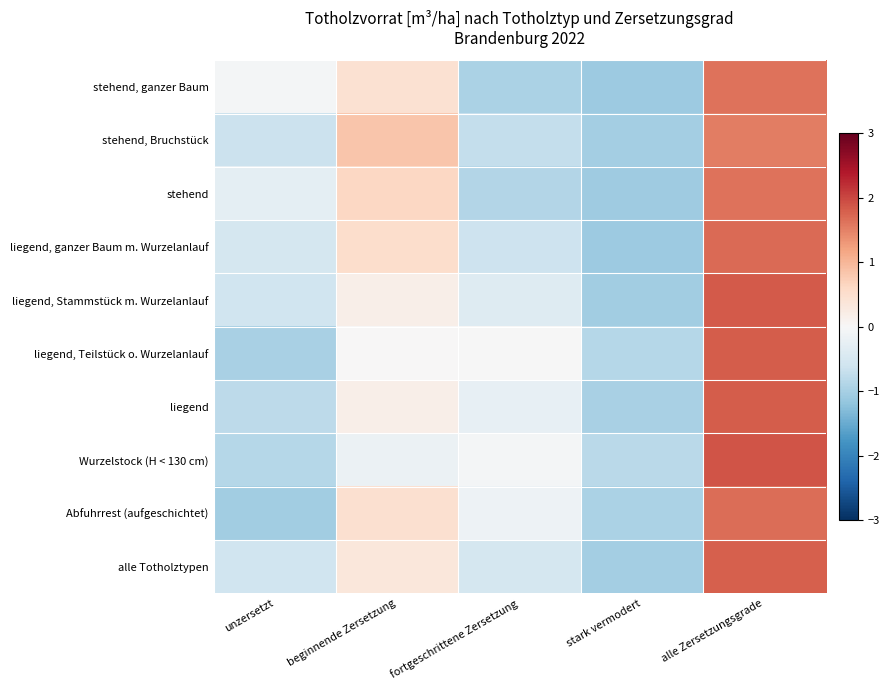

At fortgeschrittene Zersetzung, list the series in order from largest to smallest.

liegend, Teilstück o. Wurzelanlauf, Wurzelstock (H < 130 cm), Abfuhrrest (aufgeschichtet), liegend, liegend, Stammstück m. Wurzelanlauf, alle Totholztypen, liegend, ganzer Baum m. Wurzelanlauf, stehend, Bruchstück, stehend, stehend, ganzer Baum